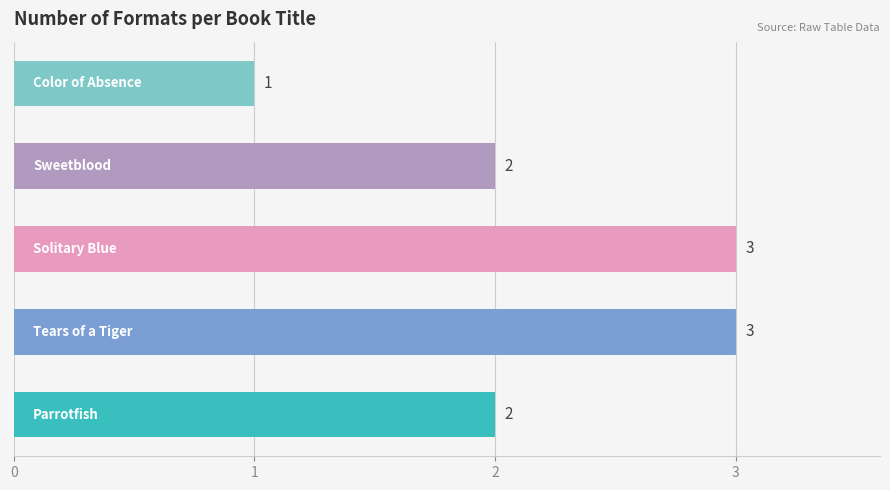

What is the maximum value shown in the chart?

3